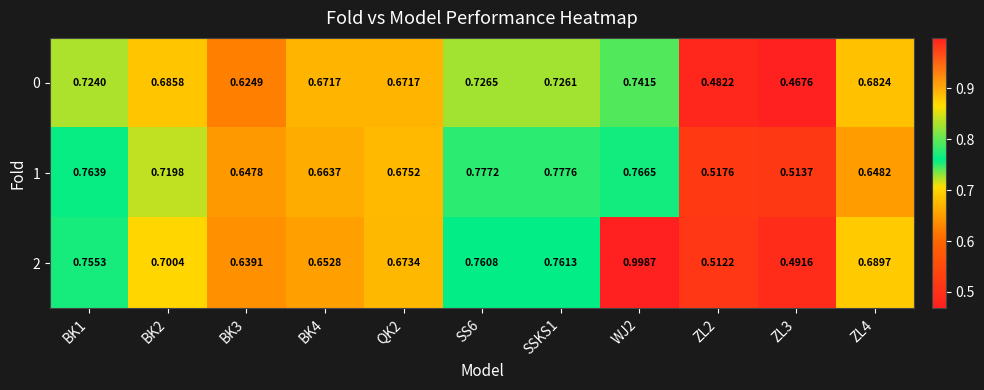

Is the value of 2 at ZL2 greater than the value of 0 at SSKS1?

No